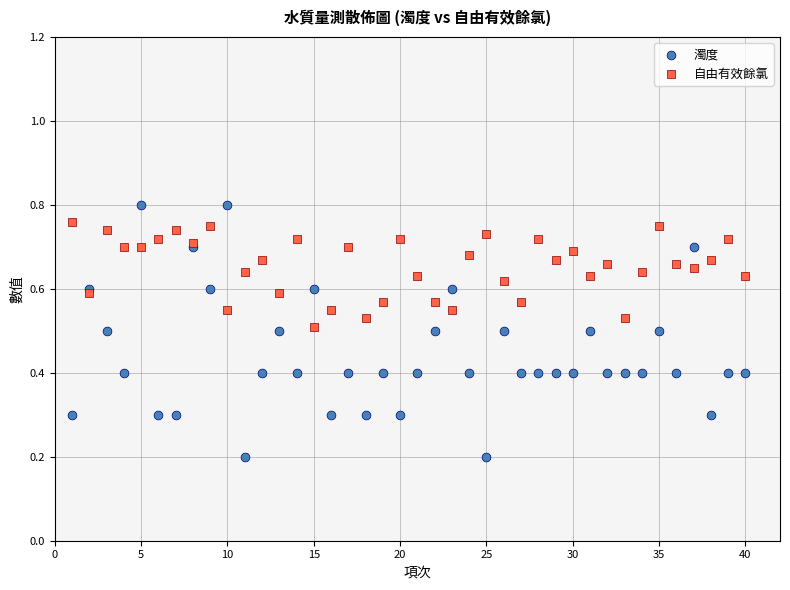

Which series has the widest spread of Y values?

濁度